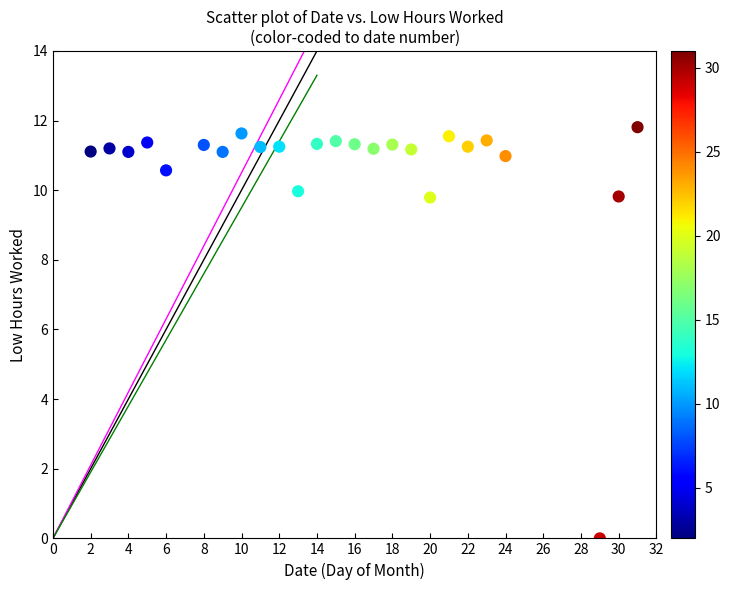

What is the range of Y values (max minus min)?

11.8